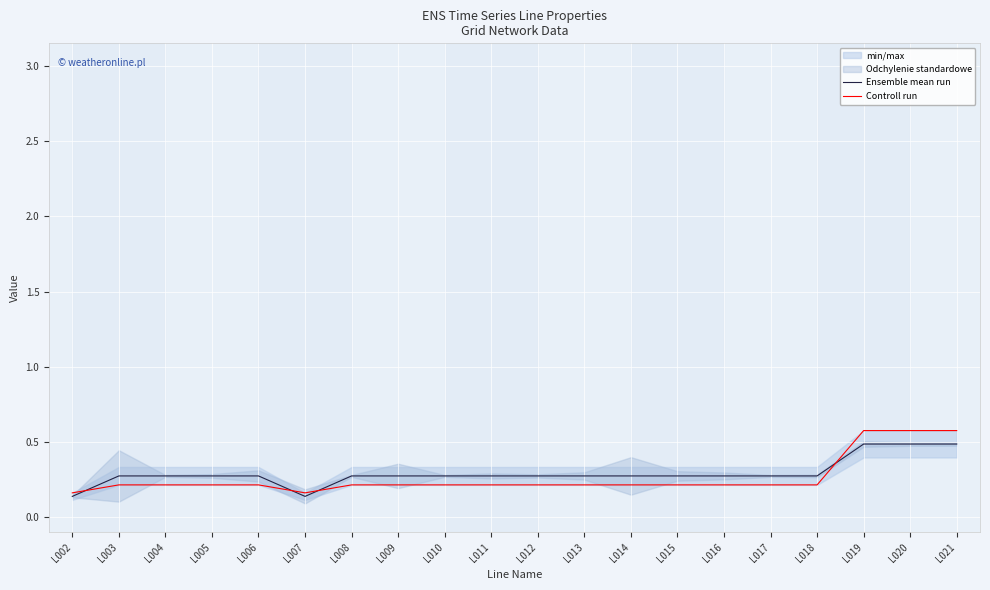

Which category has the highest value in the Ensemble mean run series?

L019